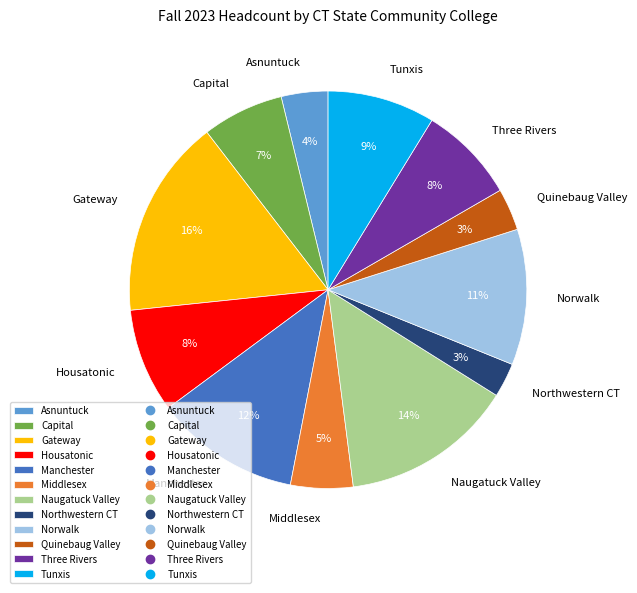

Do Norwalk and Quinebaug Valley together represent more than half of the pie?

No